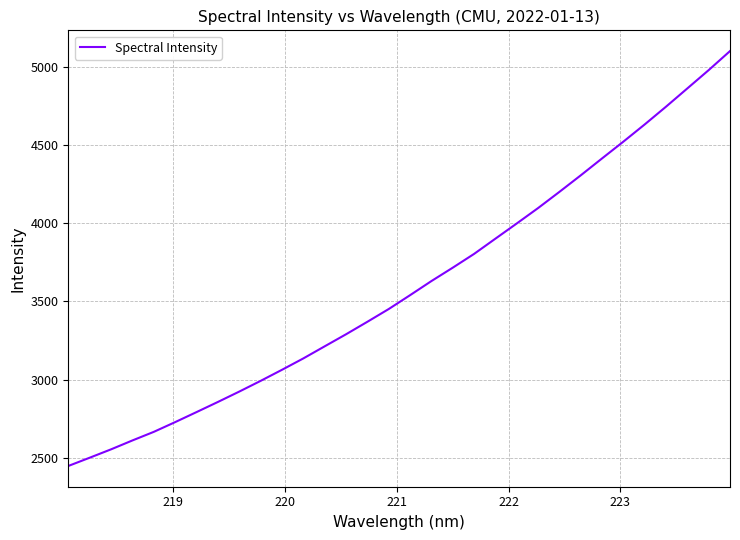

What is the smallest value displayed?

2449.5